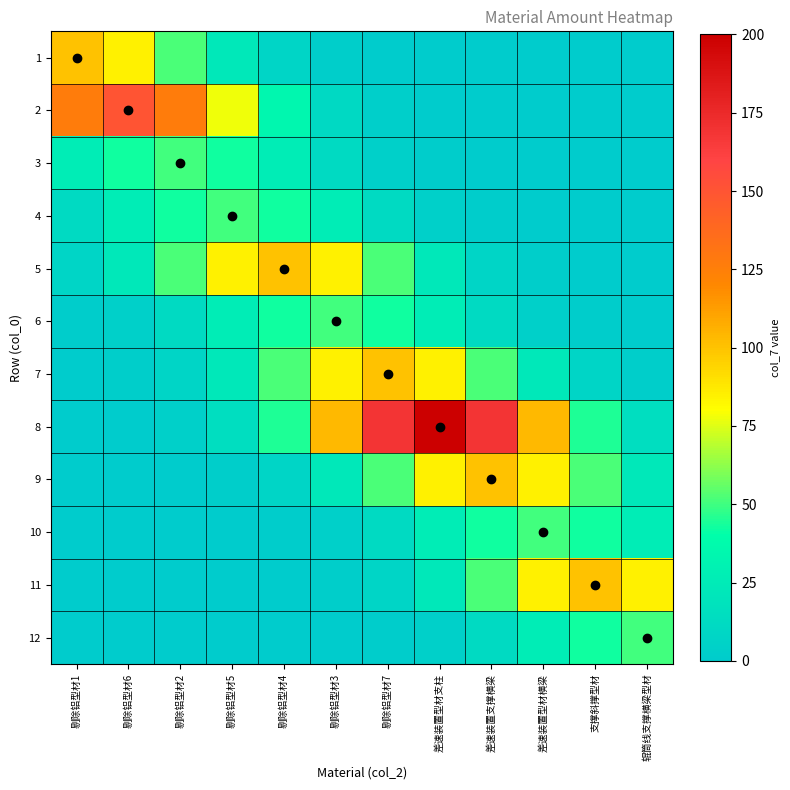

Count the number of categories in the chart.

12